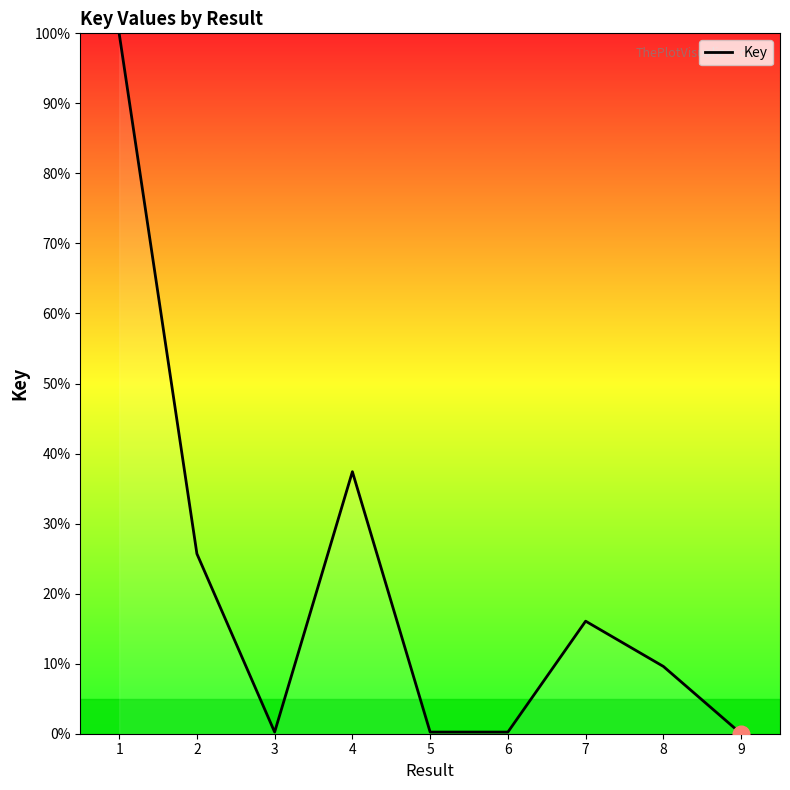

What is the greatest value displayed?

100.0